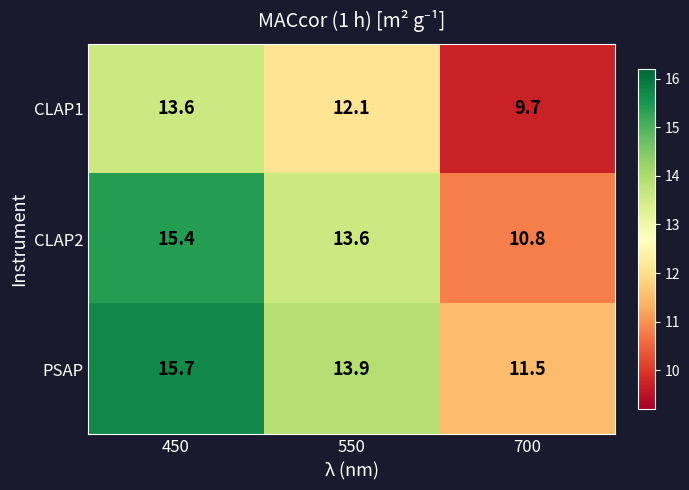

At which category is the sum across all series the highest?

450